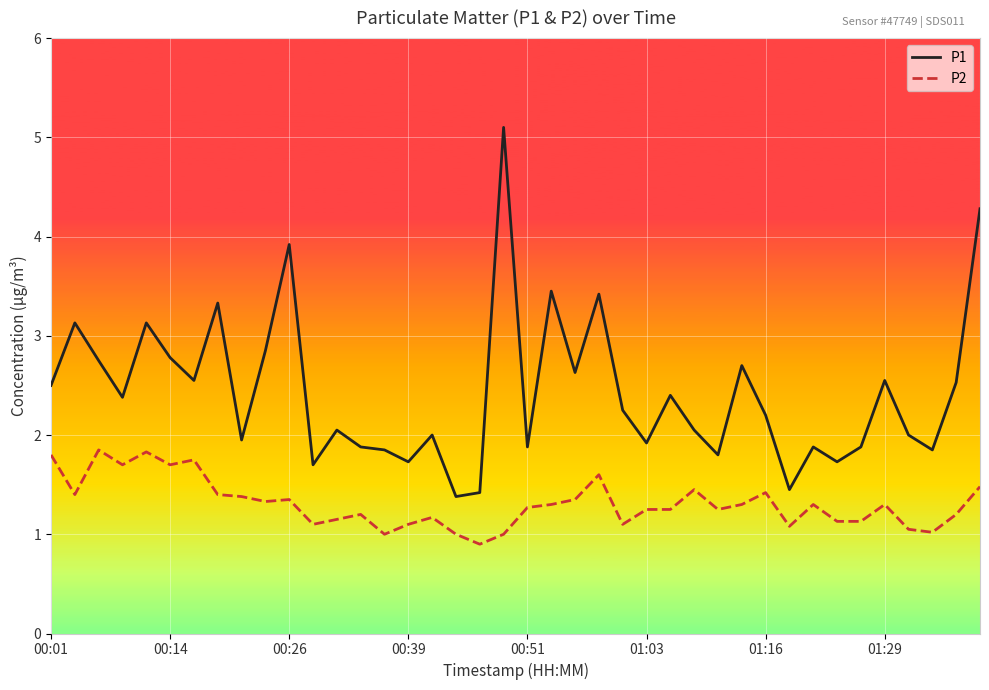

List the series in order of their peak value, lowest first.

P2, P1